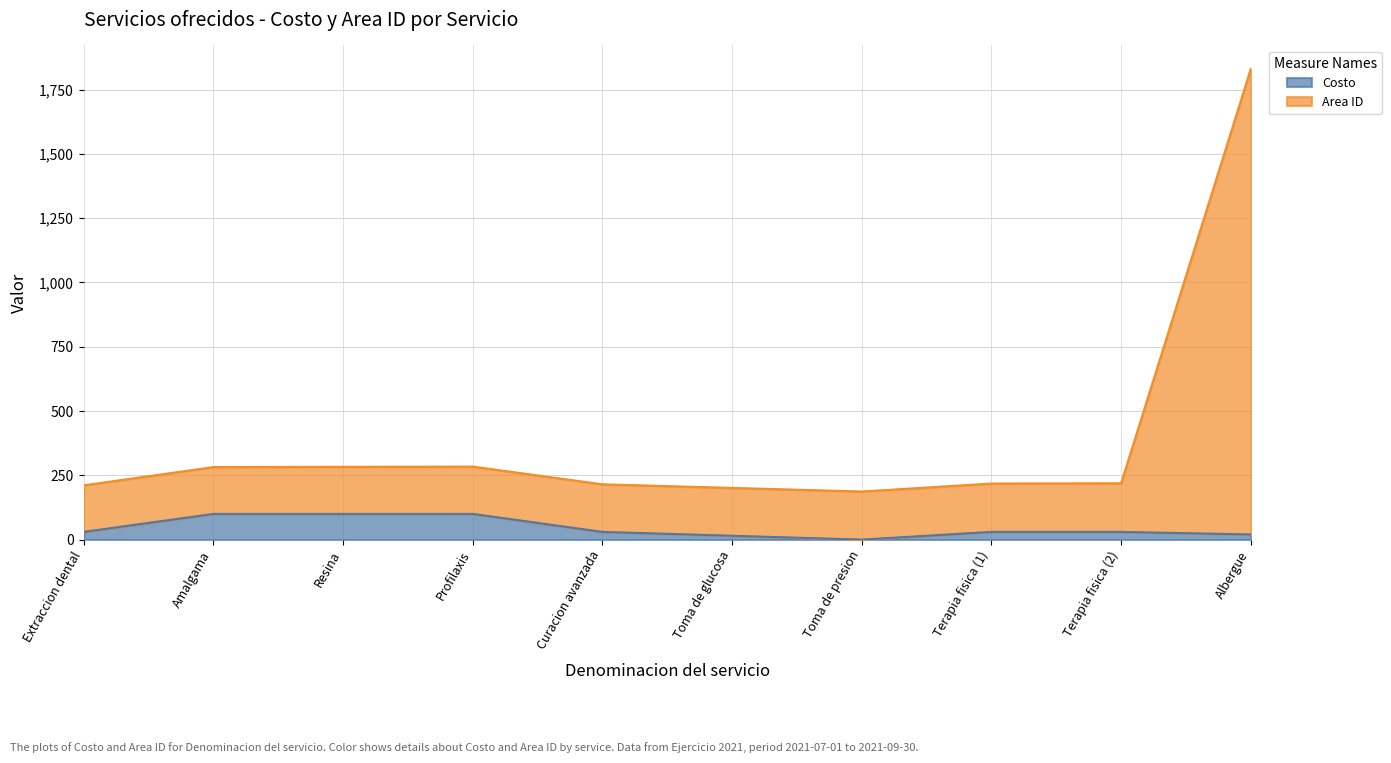

What is the average value of the Costo series?

46